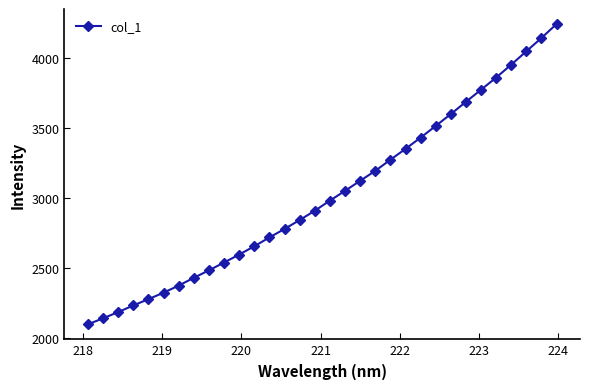

Does the chart display data point markers on the line(s)?

Yes